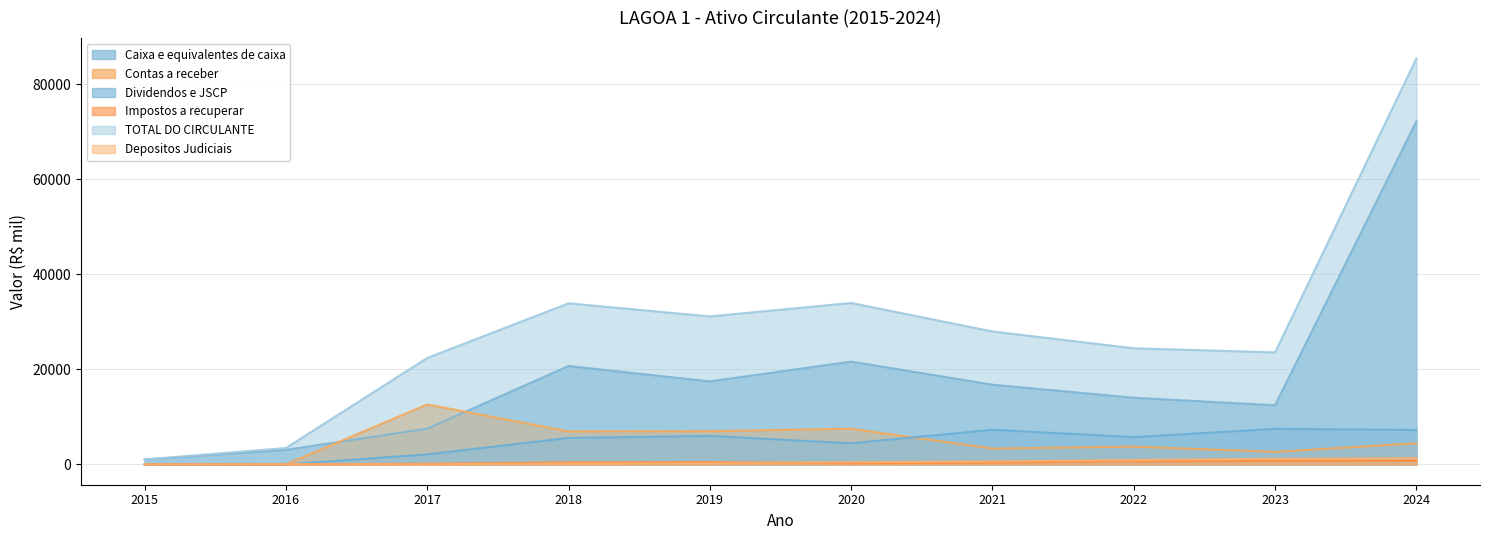

Which category has the highest value in the Depositos Judiciais series?

2024